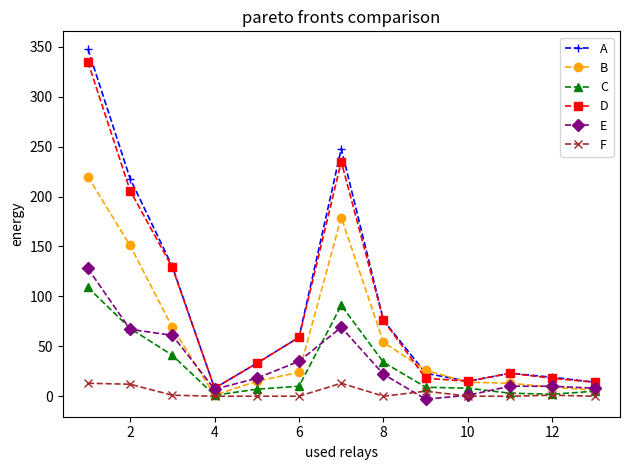

What is the maximum value shown in the chart?

348